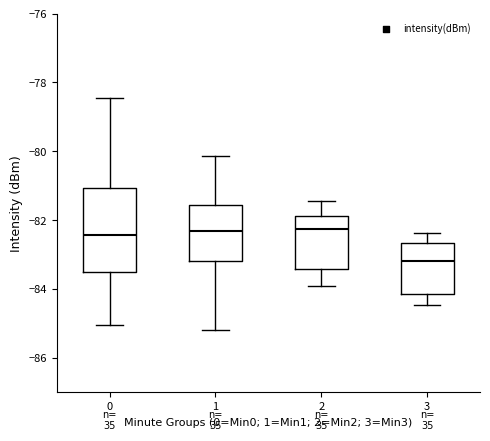

Comparing the boxes themselves (not the whiskers), which one is the tallest?

0